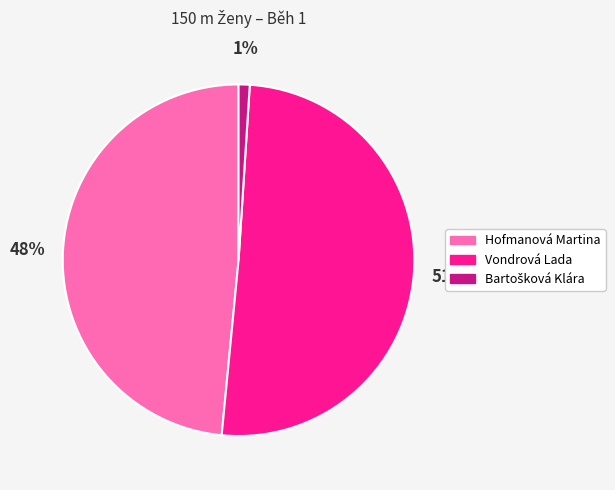

To the nearest percent, what is the average slice percentage?

33%